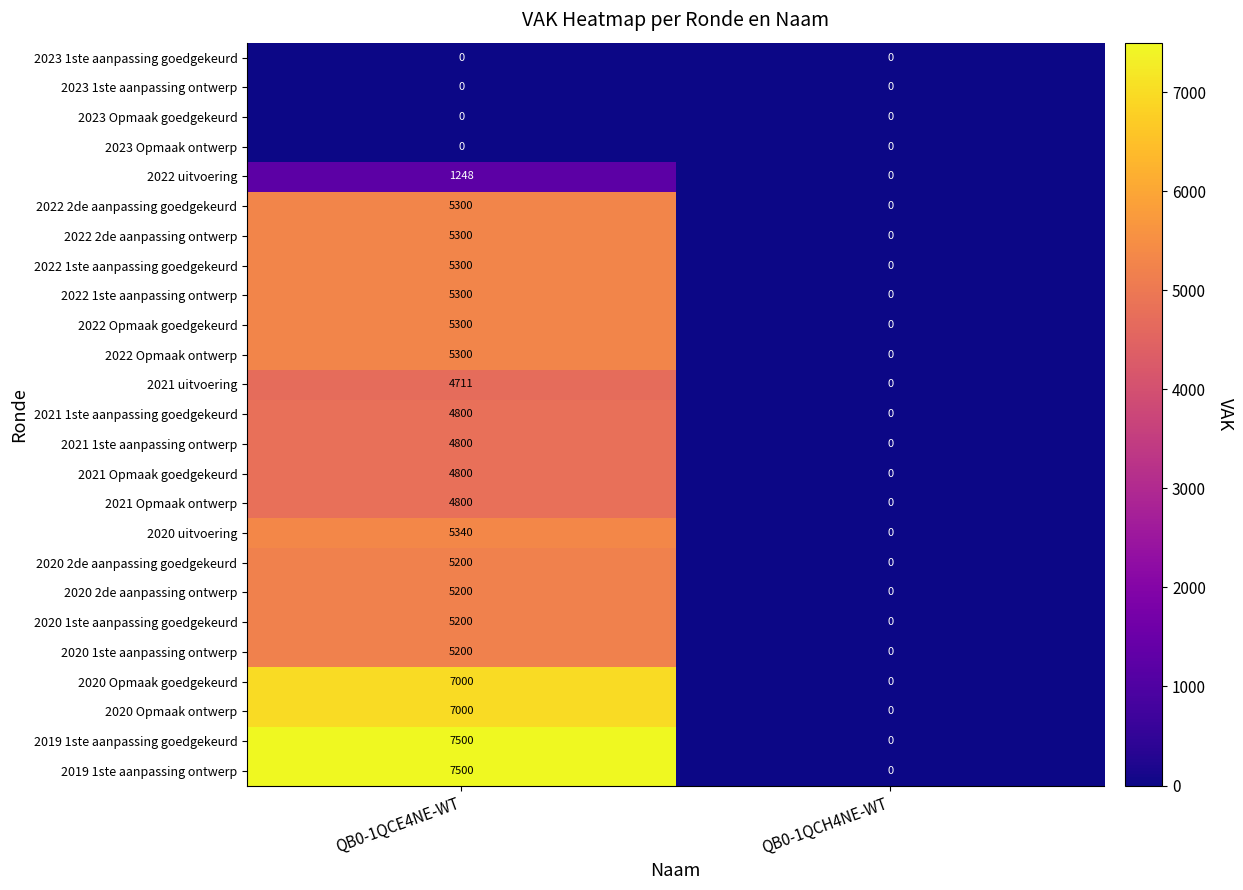

What is the difference between the highest and lowest values at QB0-1QCE4NE-WT?

7500